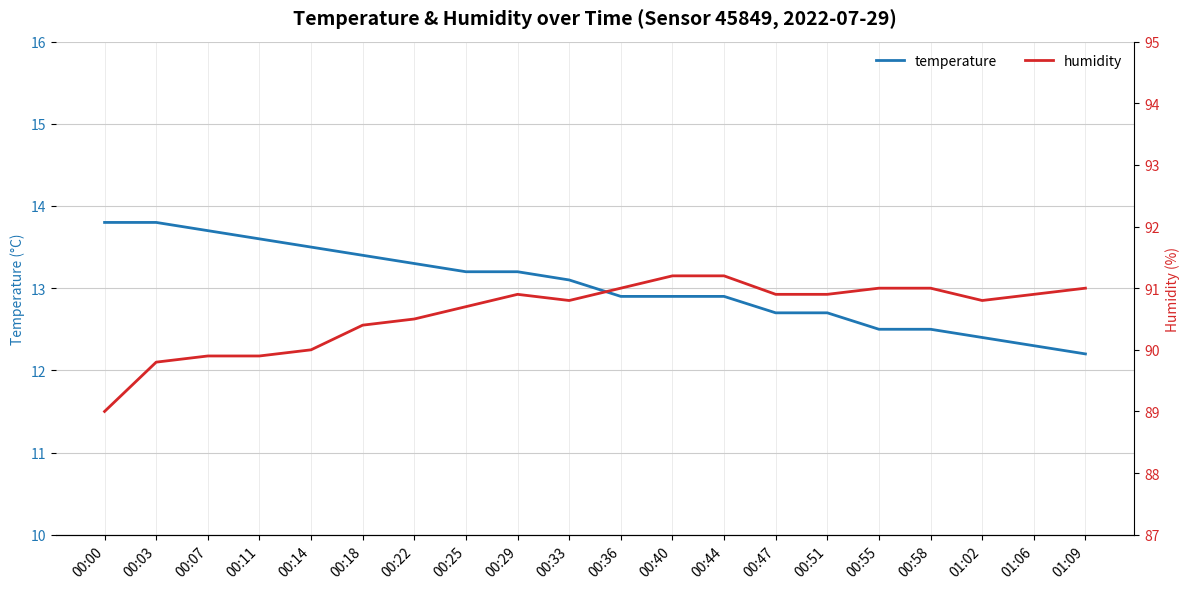

Is it true that humidity equals 121.6 at 00:47?

False